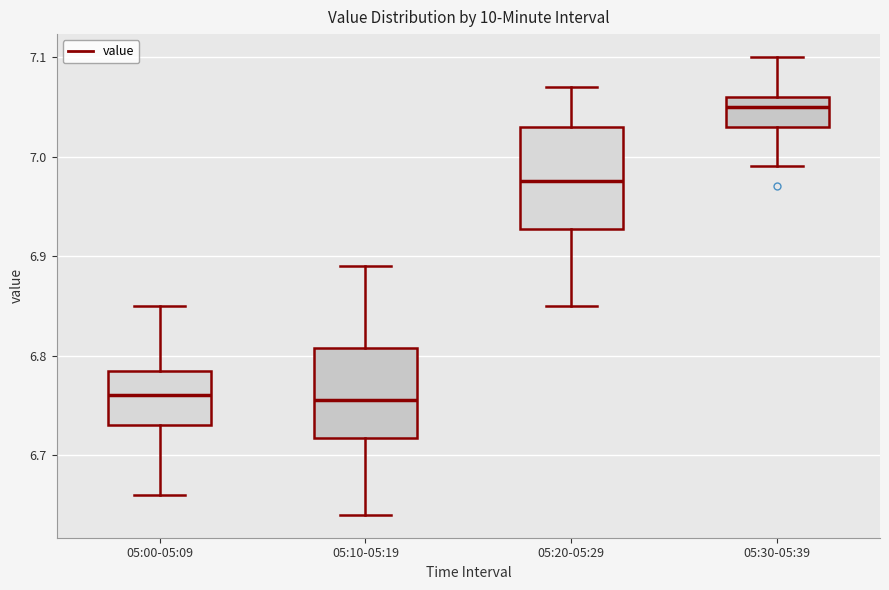

Which box is the tallest, from its lower edge to its upper edge?

05:20-05:29